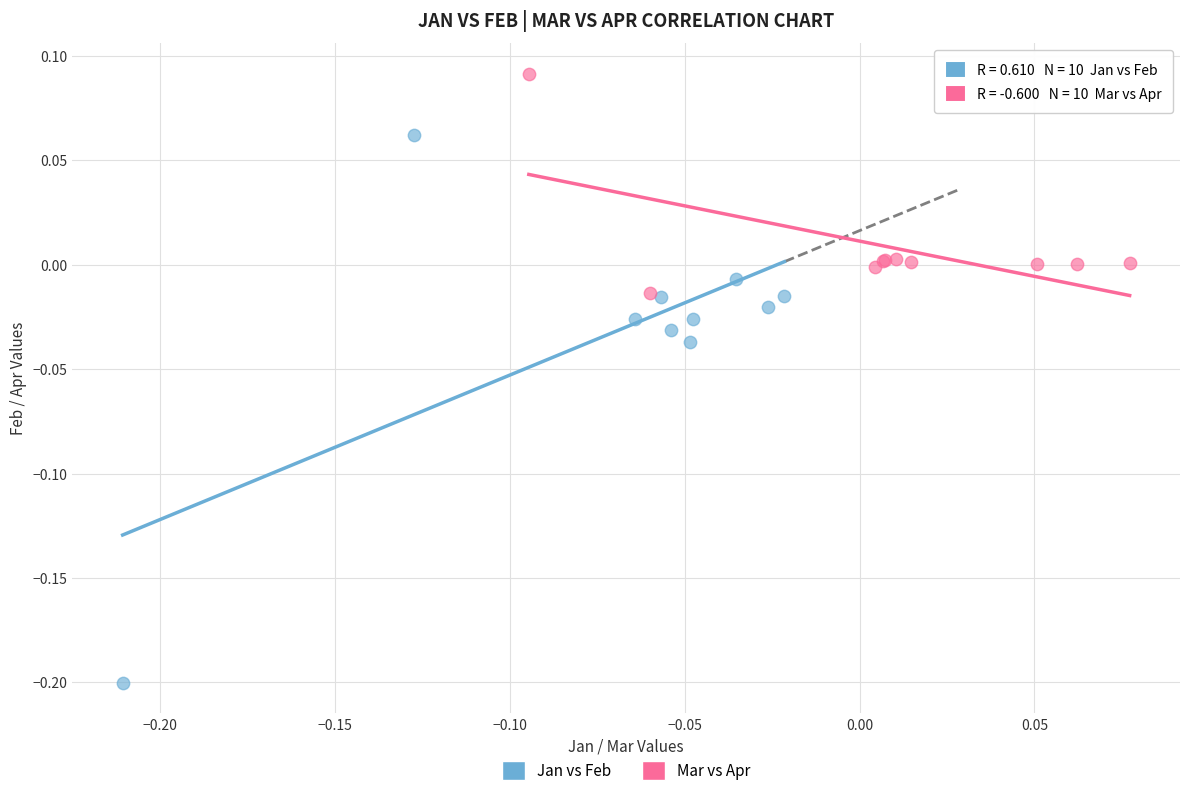

Which series reaches the maximum Y coordinate?

Mar vs Apr